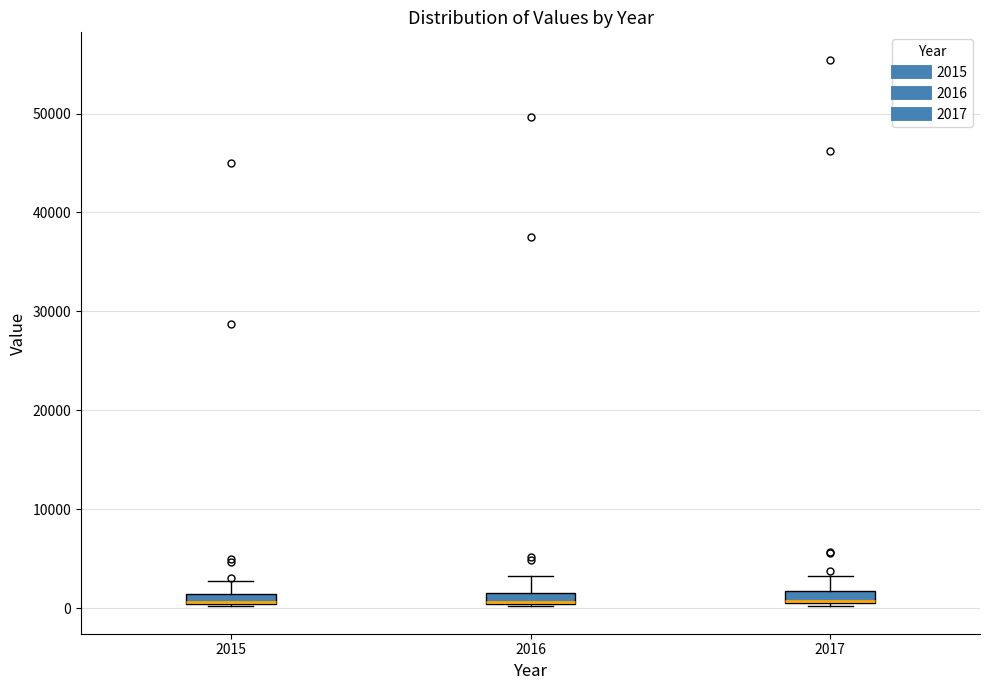

Where is the lower edge of the box at x = 2017 on the y-axis? The values are not printed on the chart, so give them approximately, as read against the axis.

1000